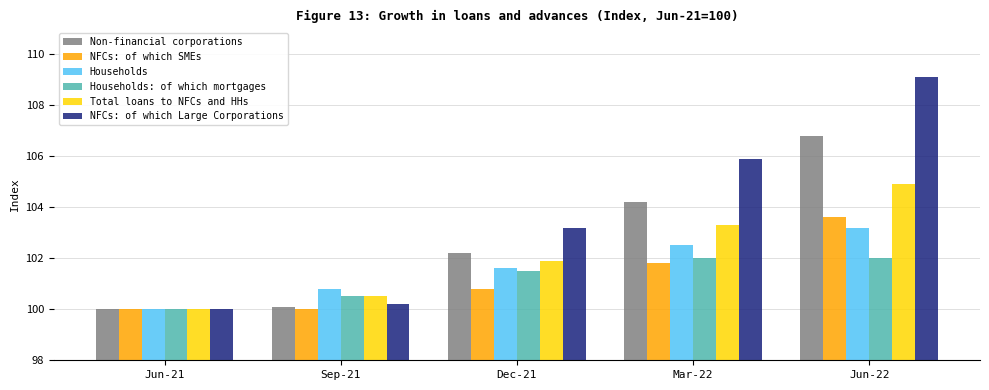

What is the lowest value of the Total loans to NFCs and HHs series?

100.0